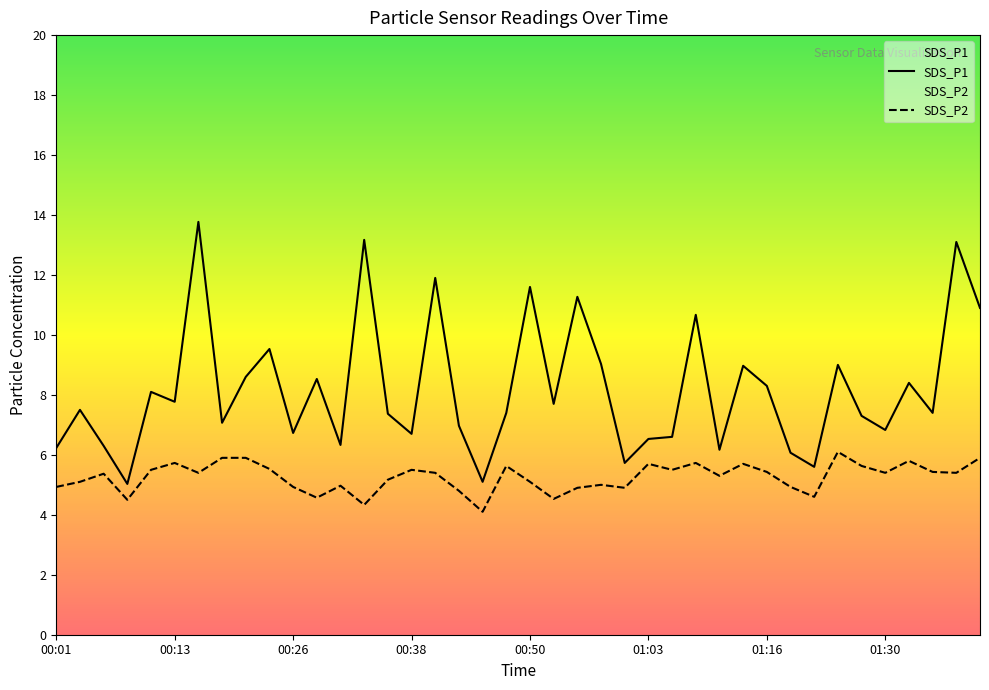

True or false: SDS_P1 and SDS_P2 intersect in this chart.

False